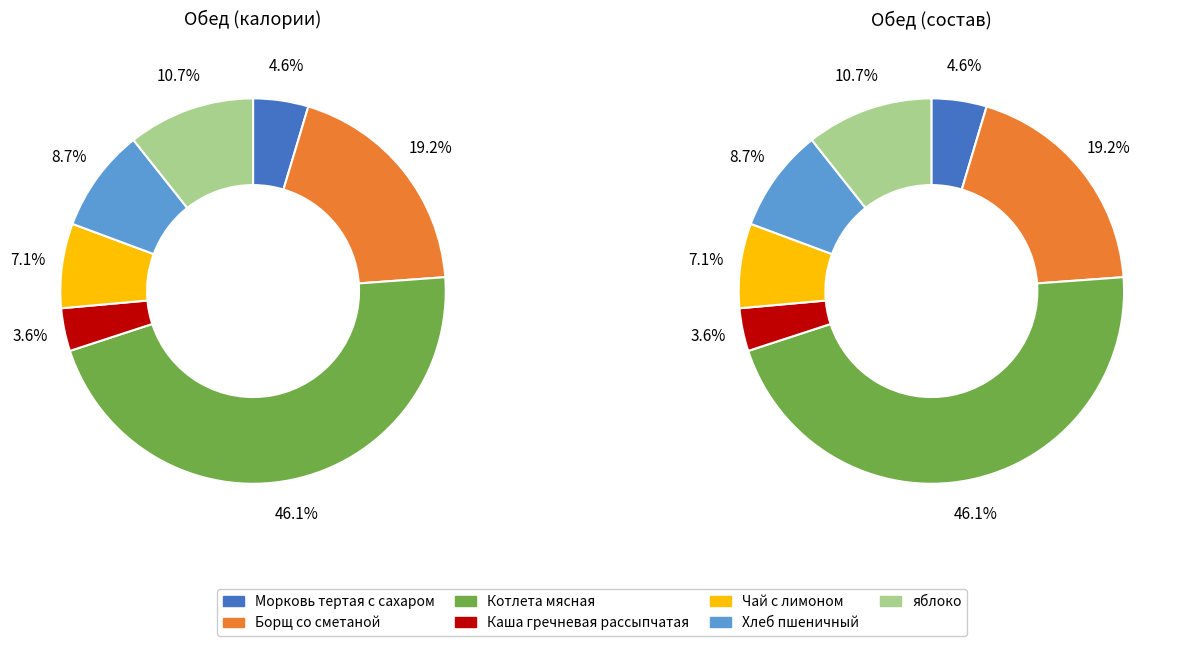

How many slices are in this pie chart?

7